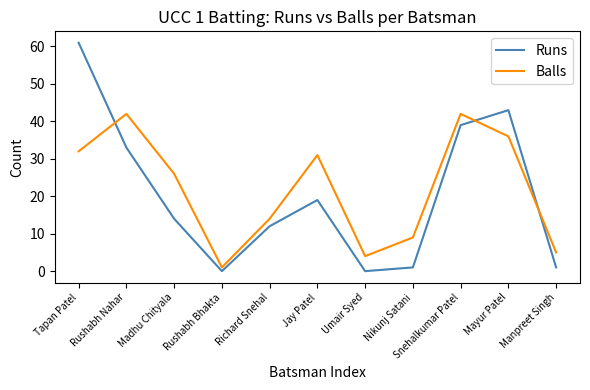

Which series has the largest range (max minus min)?

Runs